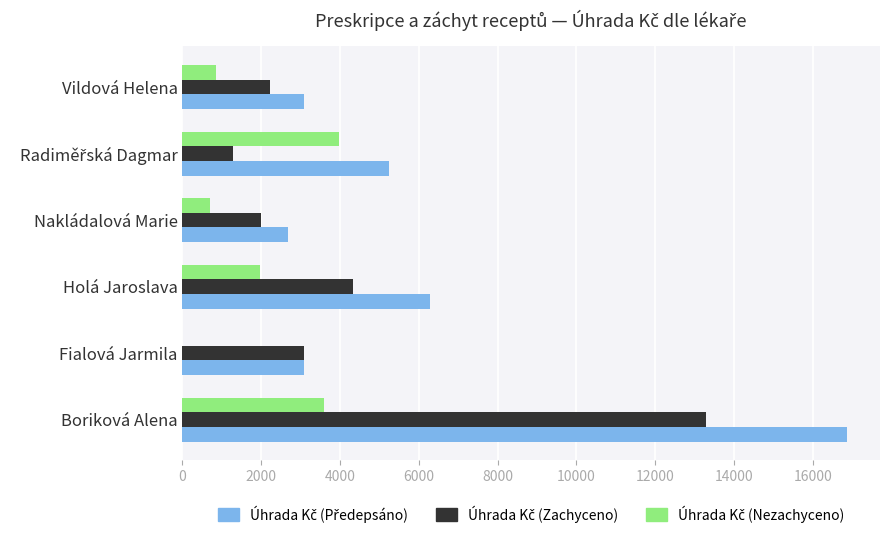

What is the total value across all series at Fialová Jarmila?

6193.7